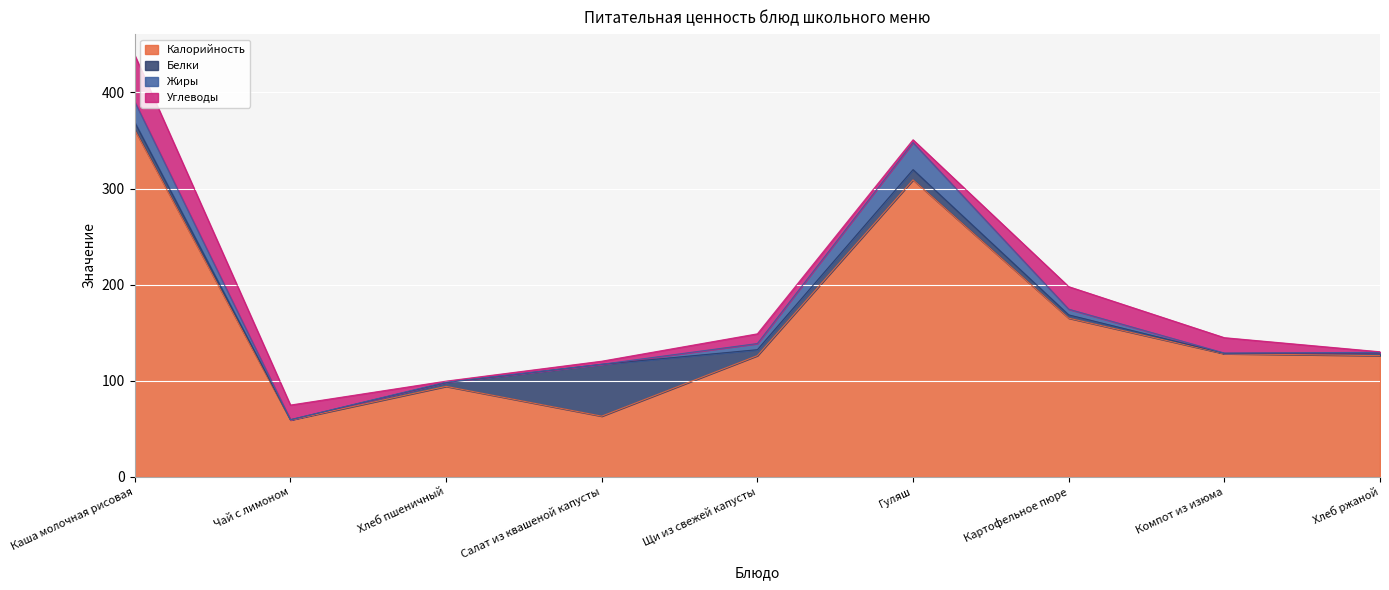

What are all the series names shown in the legend?

Калорийность, Белки, Жиры, Углеводы